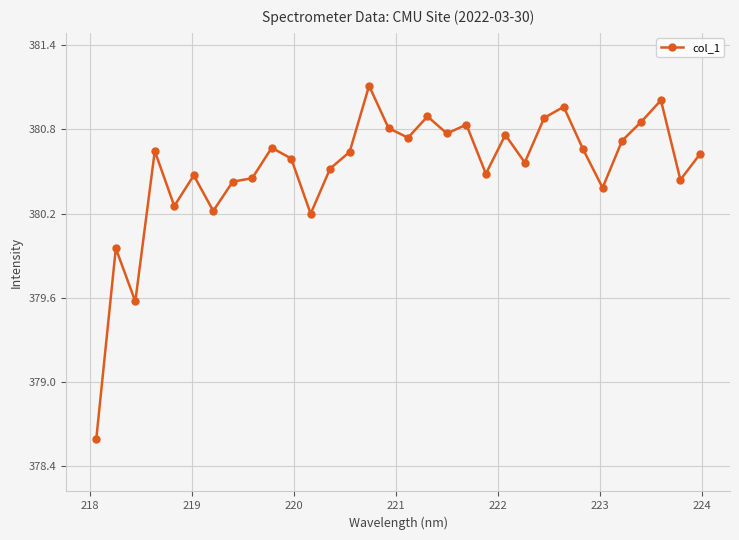

What is the greatest value displayed?

381.1